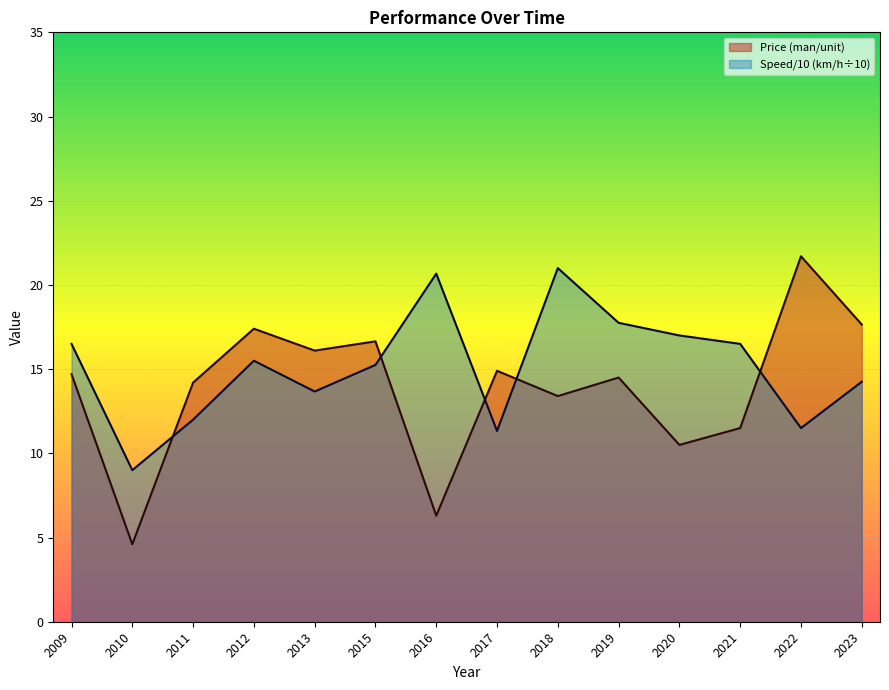

Rank the categories by Speed (km/h) value from highest to lowest.

2018, 2016, 2019, 2020, 2009, 2021, 2012, 2015, 2023, 2013, 2011, 2022, 2017, 2010